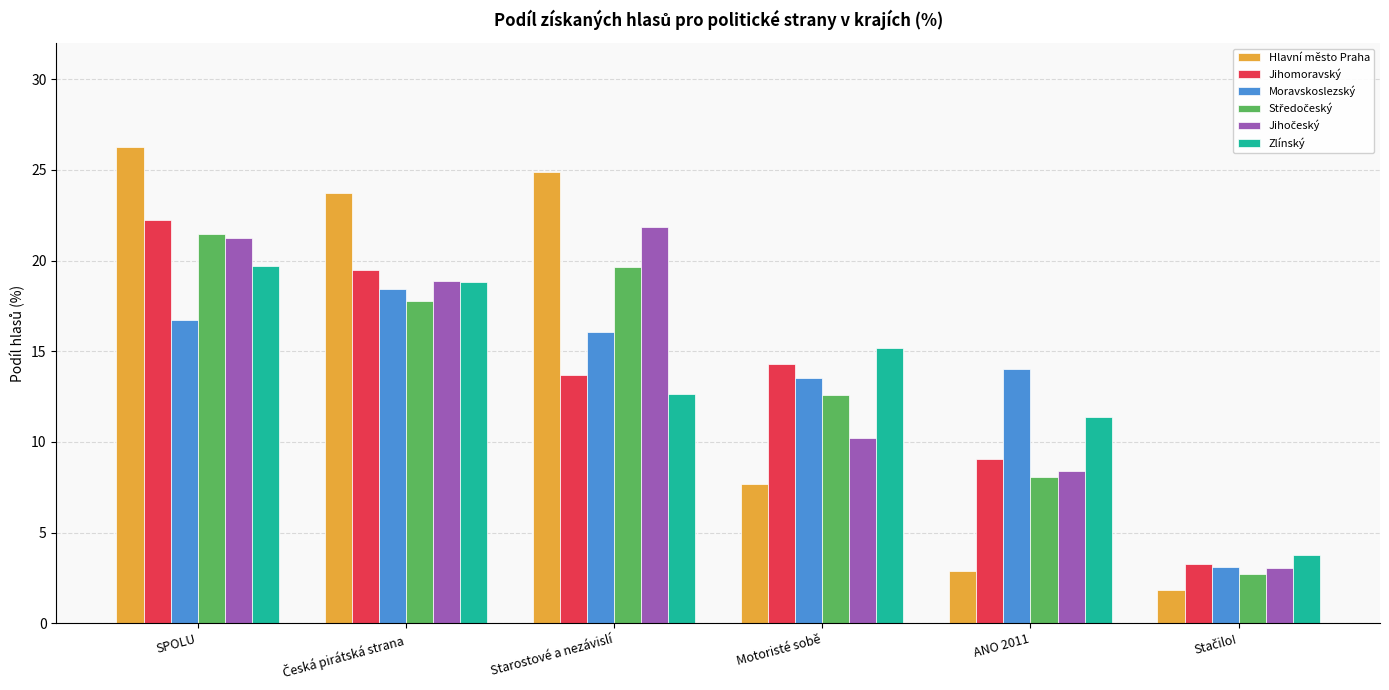

What is the approximate value of Zlínský at SPOLU?

19.7